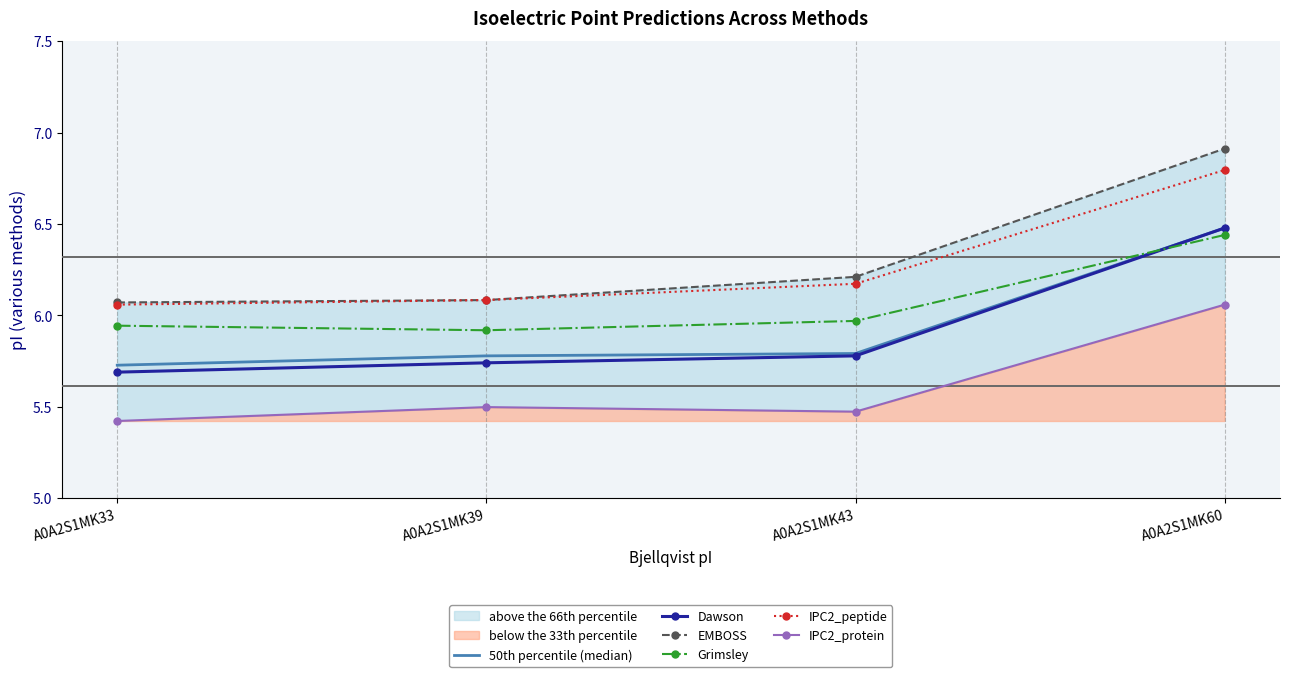

What is the difference between the IPC2_peptide values at A0A2S1MK43 and A0A2S1MK39?

0.1